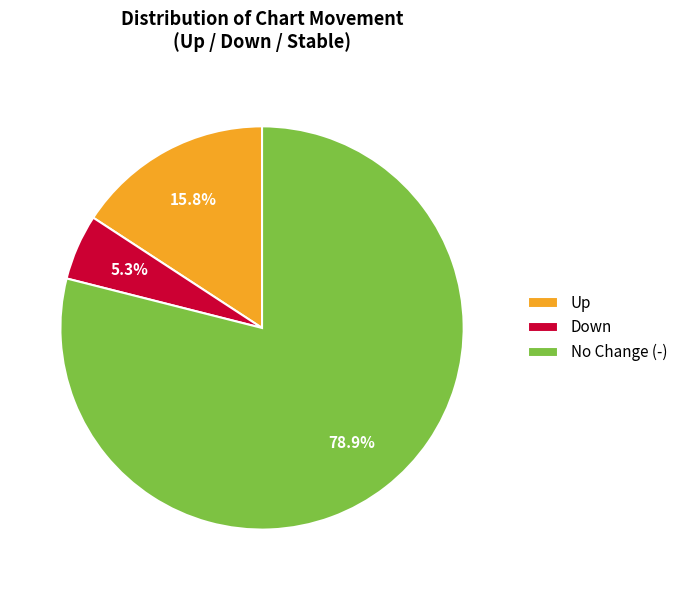

What percentage is NOT represented by No Change (-)?

21.1%